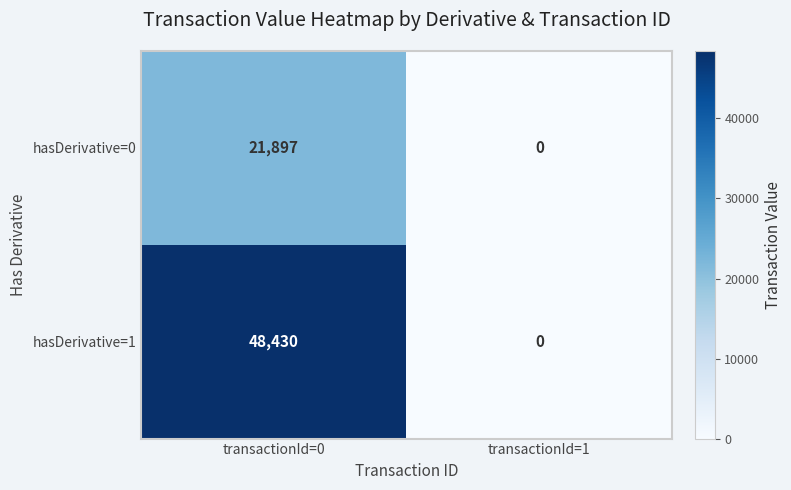

The value of hasDerivative=1 at transactionId=1 is 0. True or false?

True